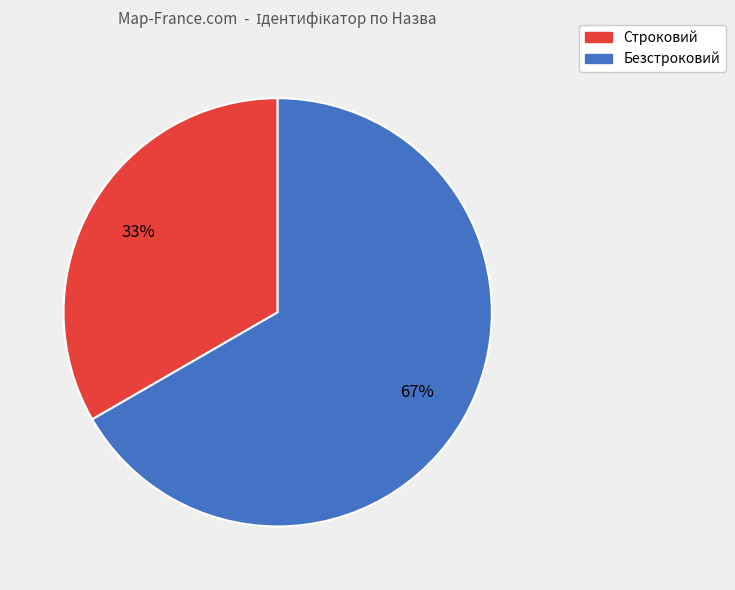

Do Строковий and Безстроковий together represent more than half of the pie?

Yes